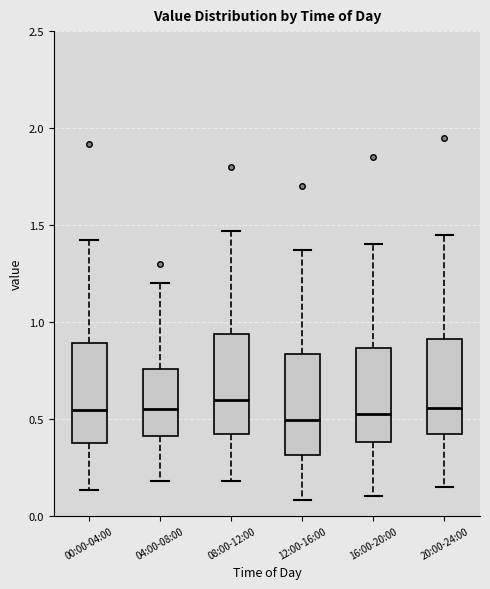

Where does the upper whisker of the box for 16:00-20:00 end on the y-axis? The values are not printed on the chart, so give them approximately, as read against the axis.

1.40